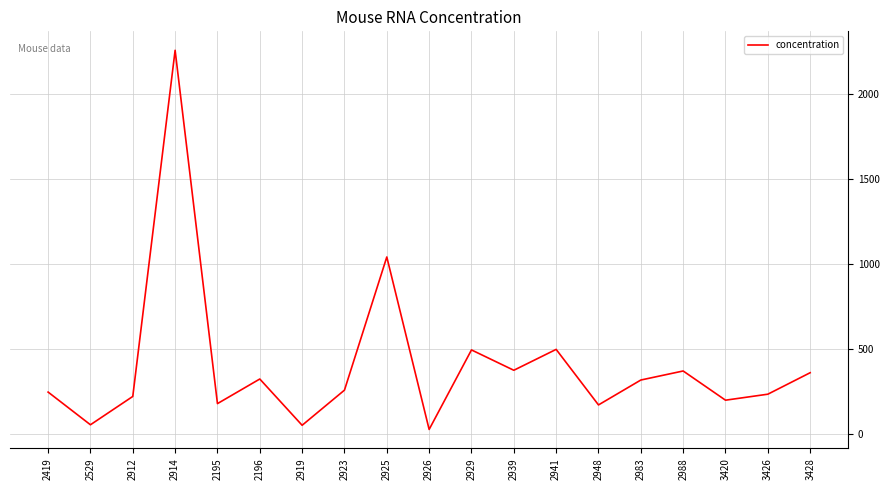

What is the difference between the values at 2914 and 2988?

1889.8